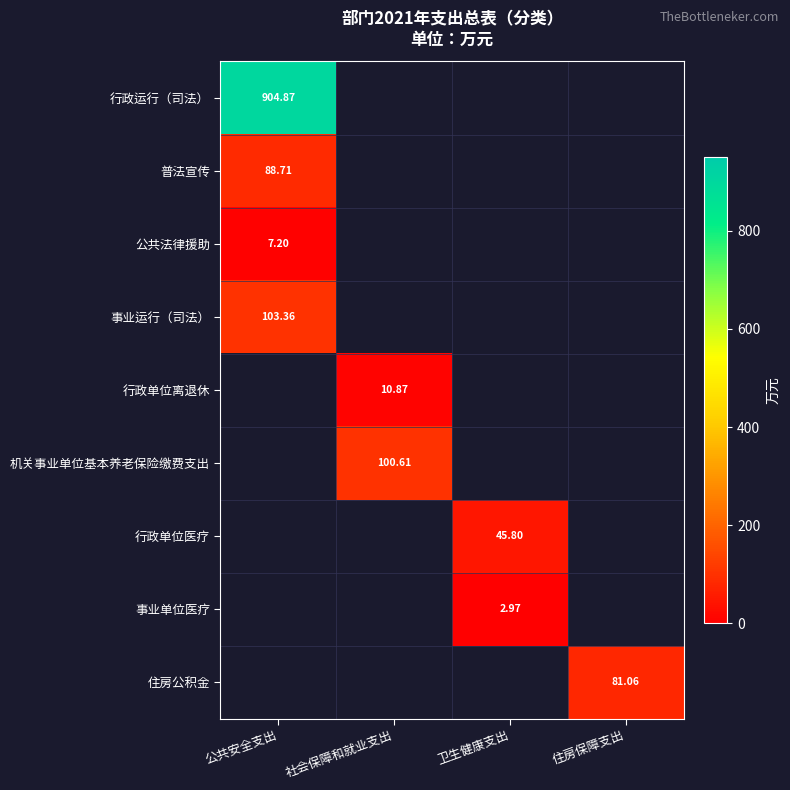

Which series has the largest range (max minus min)?

行政运行（司法）